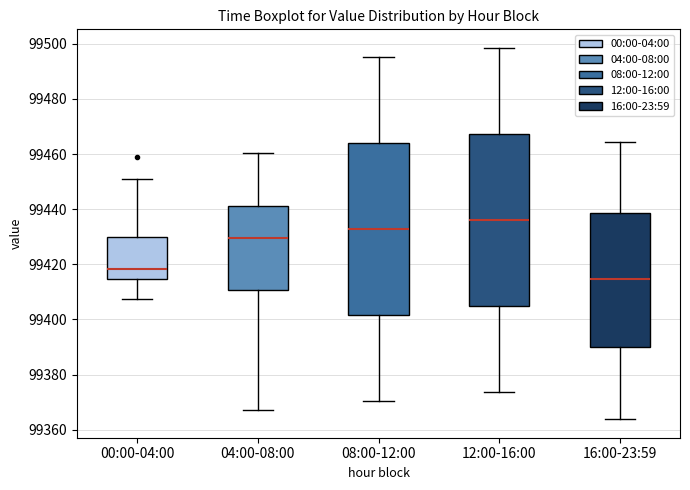

Reading left to right, read every box against the y-axis: the position of its median line, the range the box covers, and the ends of its whiskers. The values are not printed on the chart, so give them approximately, as read against the axis.

00:00-04:00: median 99418, box 99414 to 99430, whiskers 99408 to 99450
04:00-08:00: median 99430, box 99410 to 99442, whiskers 99368 to 99460
08:00-12:00: median 99432, box 99402 to 99464, whiskers 99370 to 99496
12:00-16:00: median 99436, box 99404 to 99468, whiskers 99374 to 99498
16:00-23:59: median 99414, box 99390 to 99438, whiskers 99364 to 99464